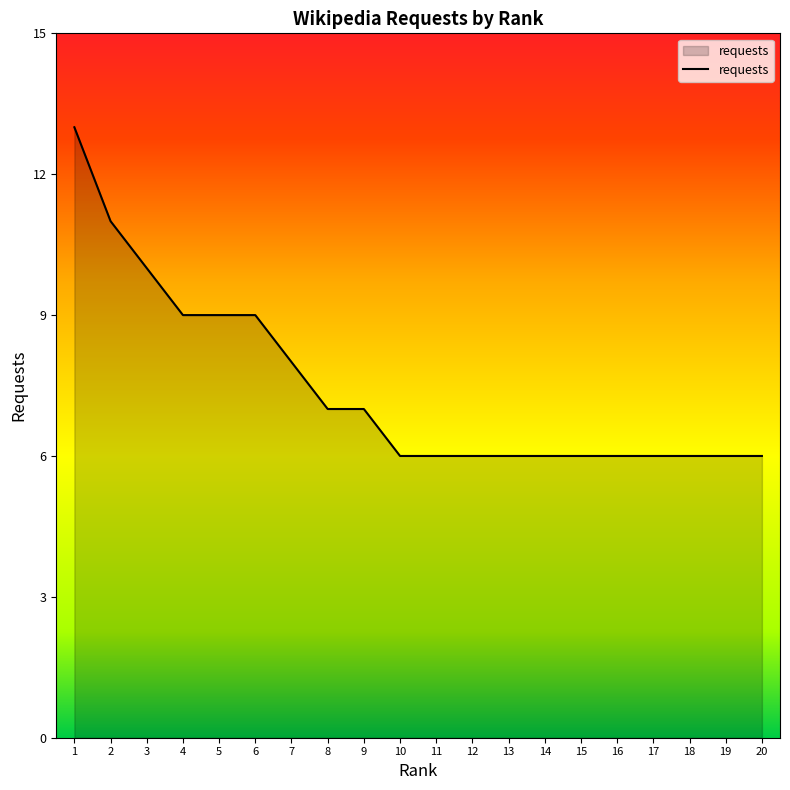

What is the difference between the maximum and second lowest values?

7